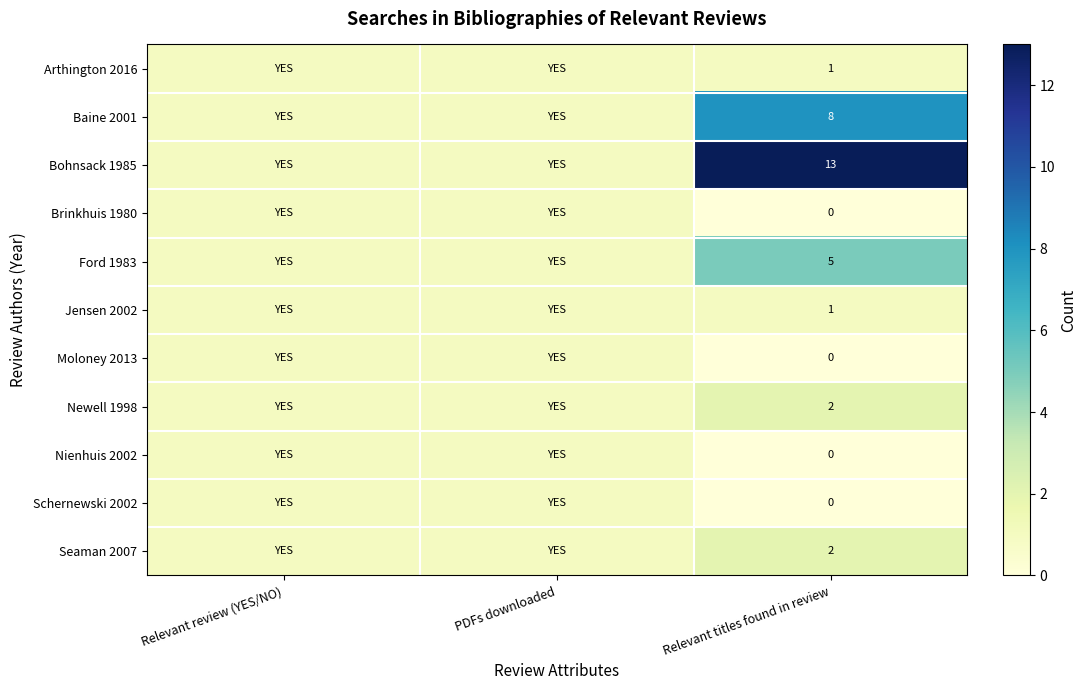

True or false: Seaman 2007 has a value of 1 at Relevant titles found in review.

False